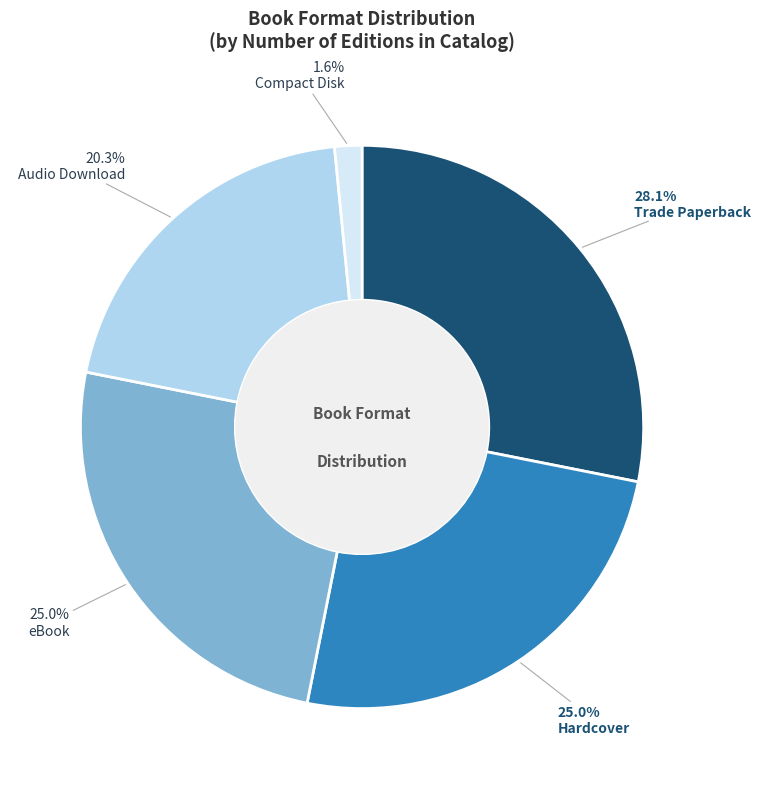

Count the number of slices in the pie.

5